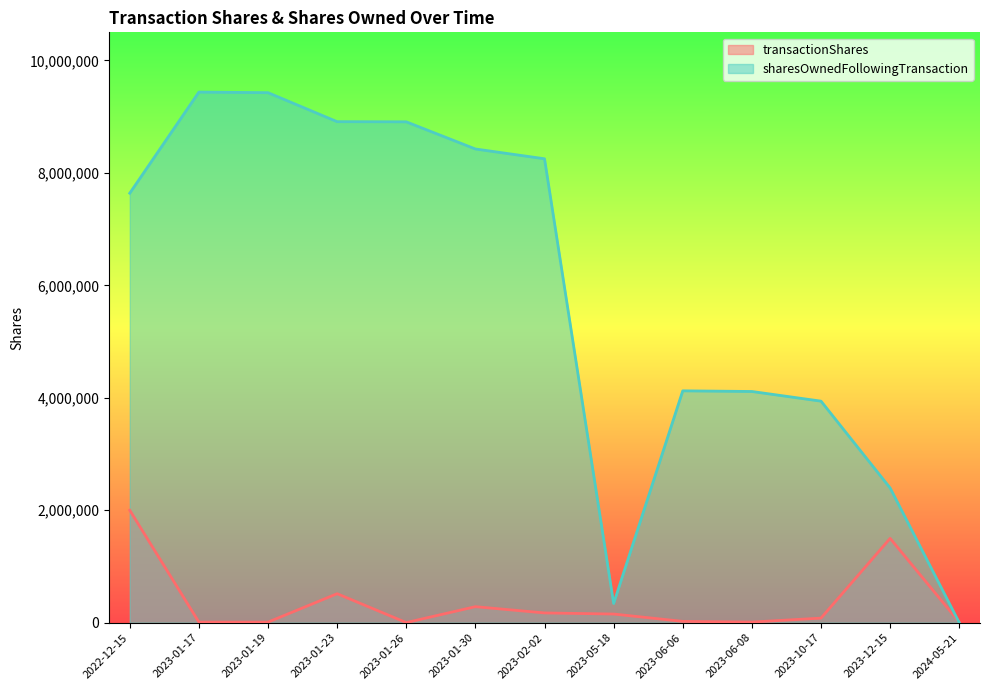

Reading left to right, list all the values displayed in this chart.

transactionShares: 2000000	11100	10600	516000	2700	285500	174100	154471	24000	11676	81892	1500000	9621
sharesOwnedFollowingTransaction: 7639076	9437482	9426882	8910882	8908182	8425424	8251324	342381	4124150	4112474	3940613	2395848	0